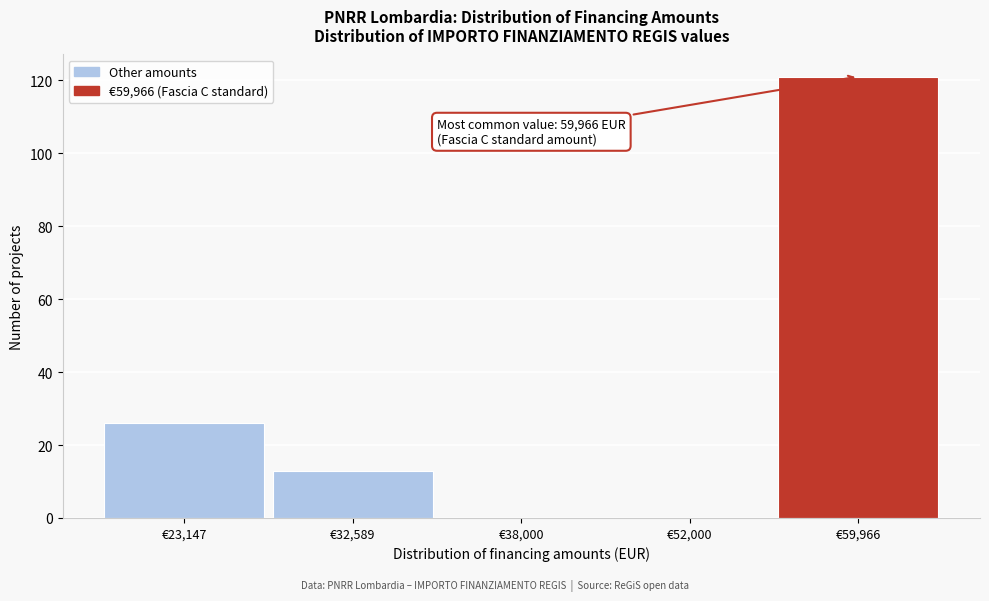

Reading right to left, extract all data points from this chart.

€59,966=121	€52,000=0	€38,000=0	€32,589=13	€23,147=26